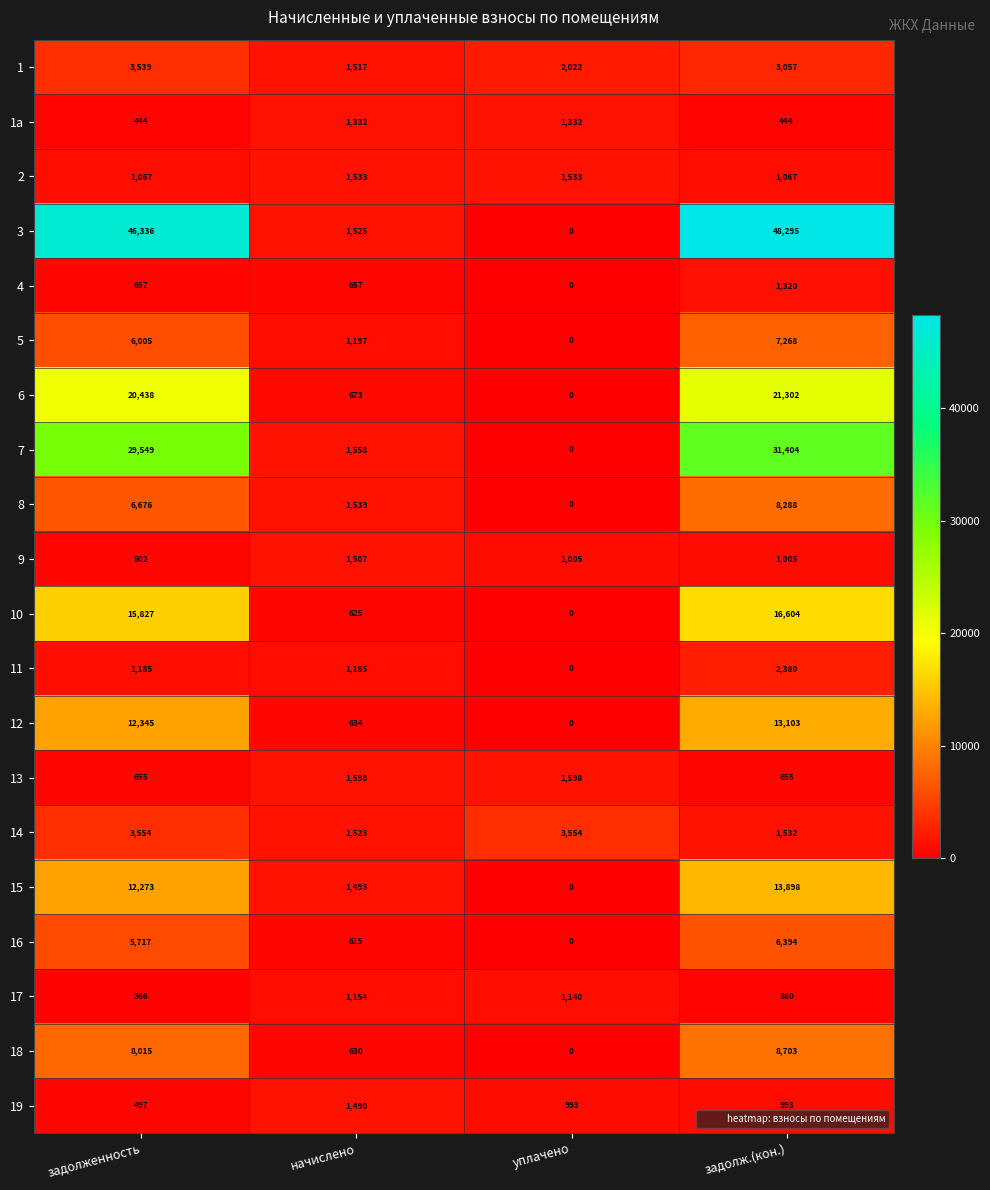

What is the difference between the maximum and minimum values in the 2 series?

466